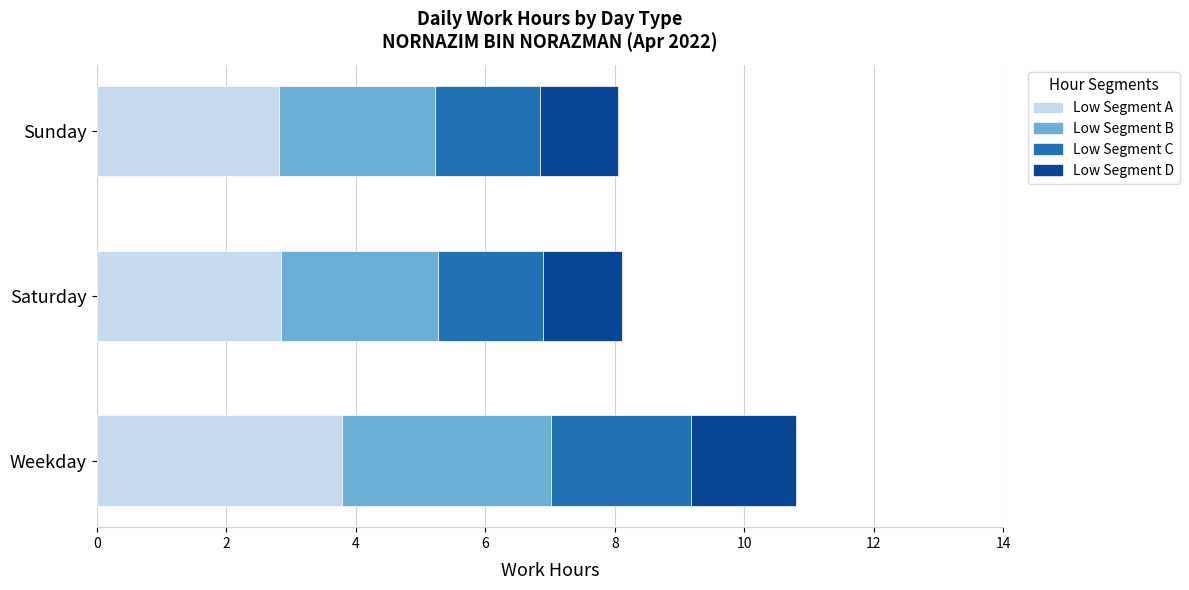

At which category is the sum across all series the highest?

Weekday